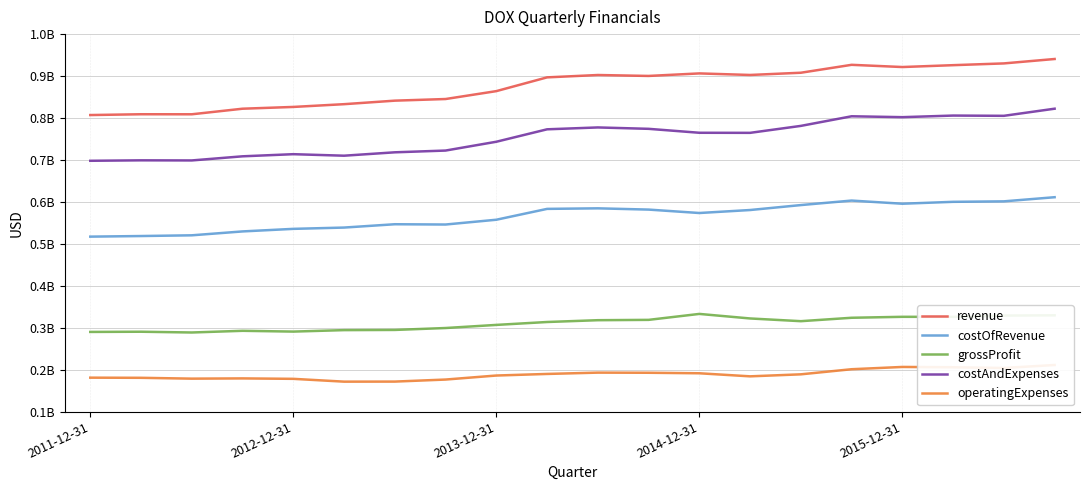

True or false: grossProfit and costOfRevenue cross at least once.

False